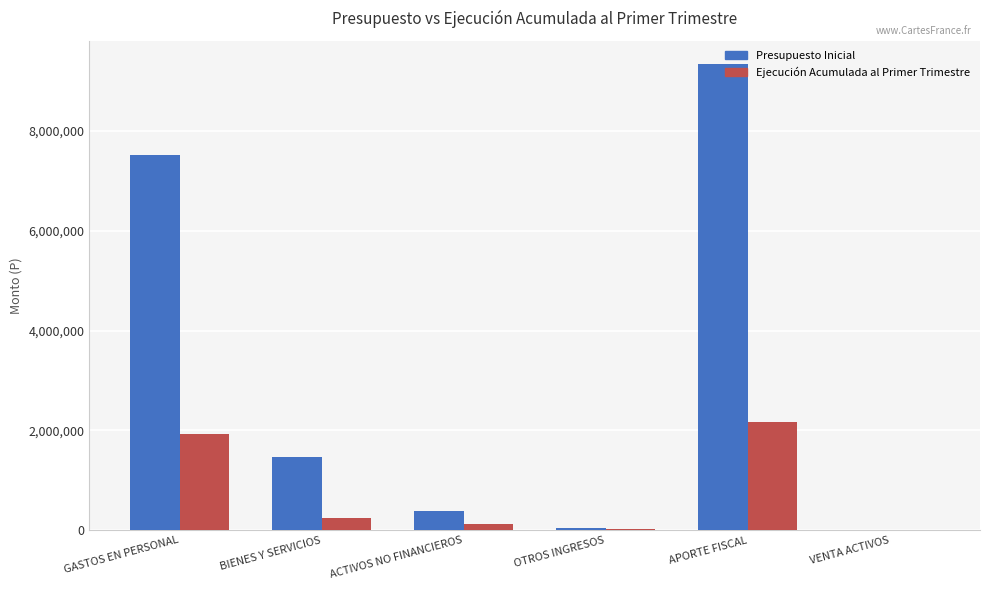

What is the sum of the Ejecución Acumulada al Primer Trimestre values at GASTOS EN PERSONAL and VENTA ACTIVOS?

1933701